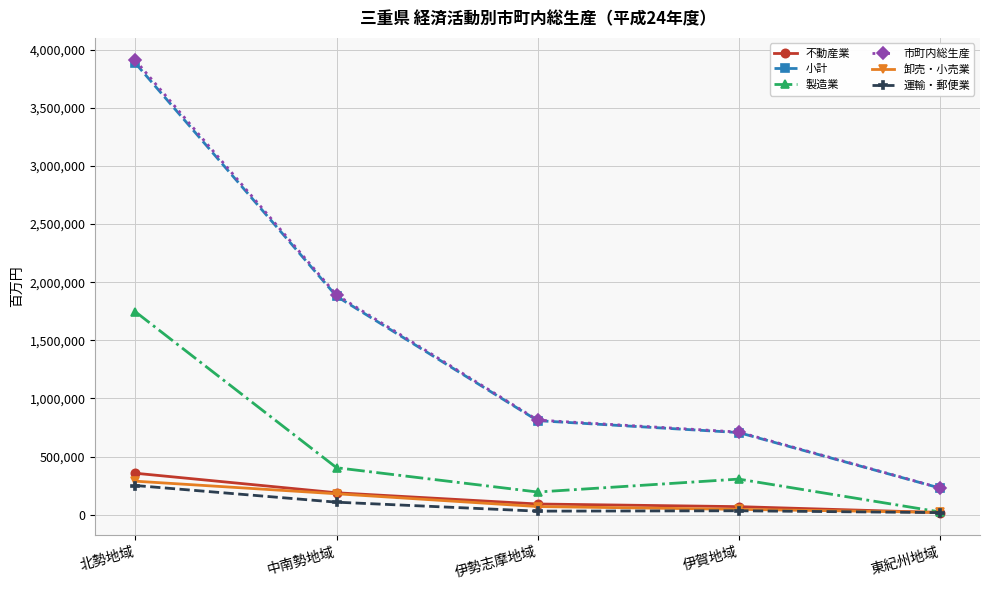

The 製造業 series shows 305730 at 伊賀地域. True or false?

True